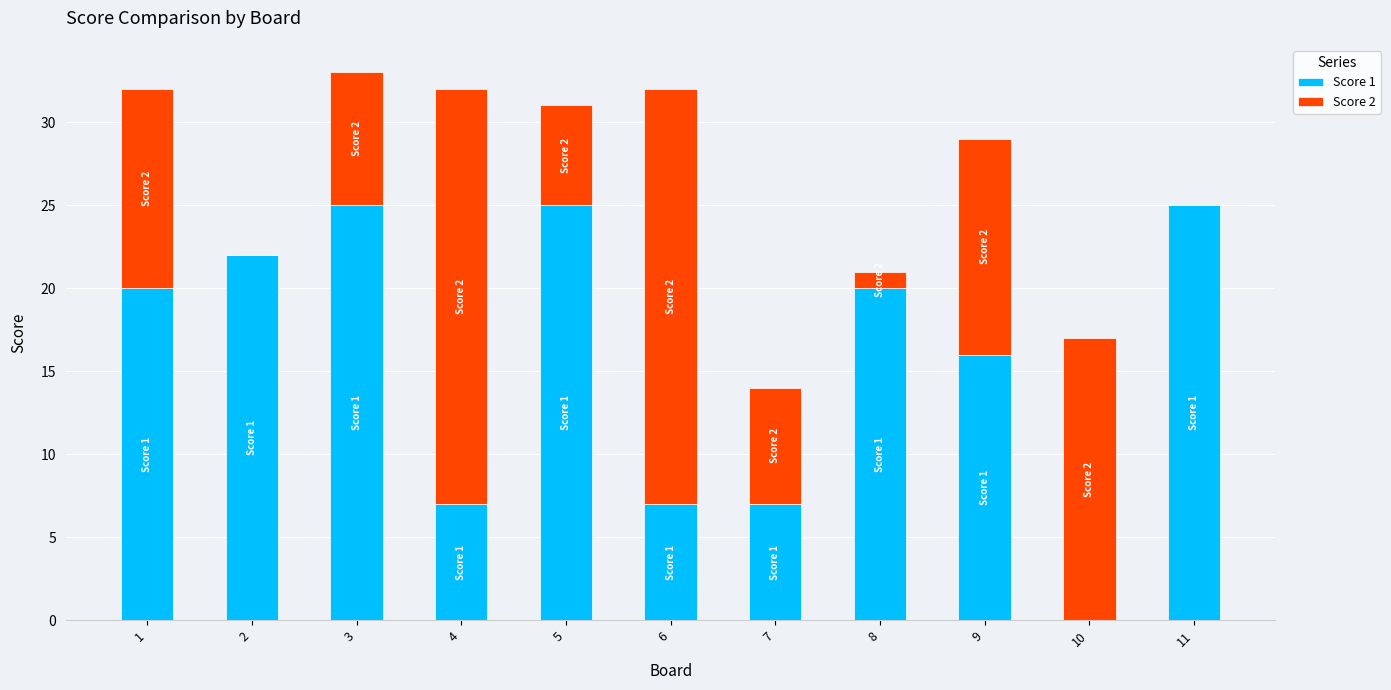

Is it true that Score 1 equals 37 at 2?

False